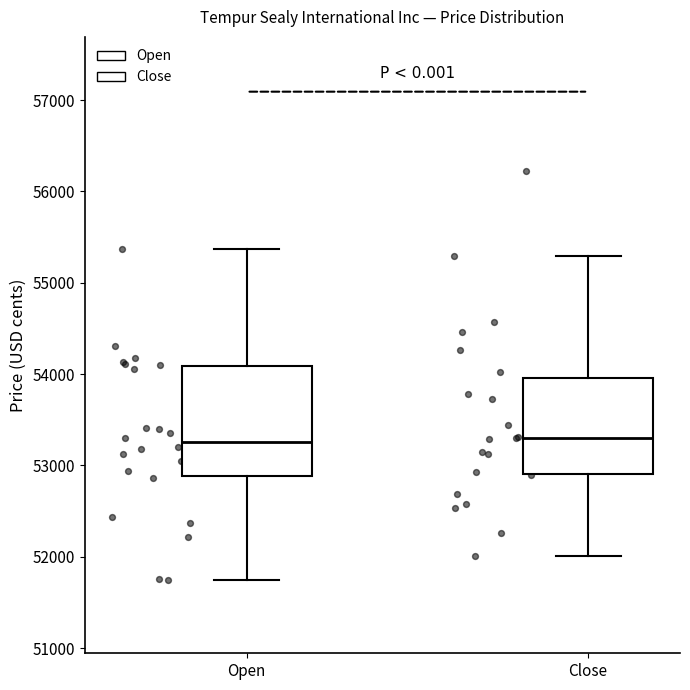

Which box is the tallest, from its lower edge to its upper edge?

Open